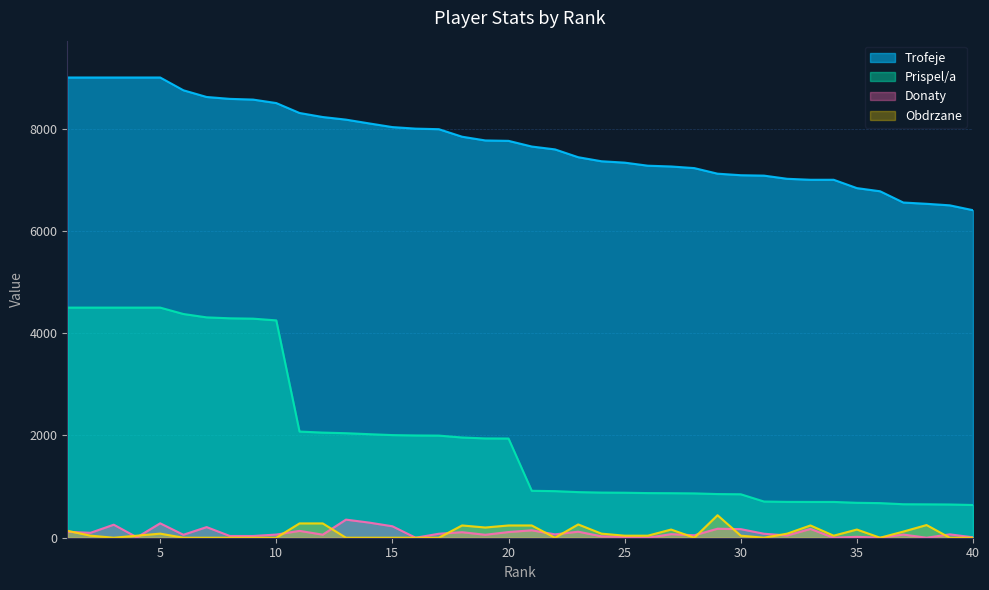

What is the difference between the maximum and minimum values in the Prispel/a series?

3860